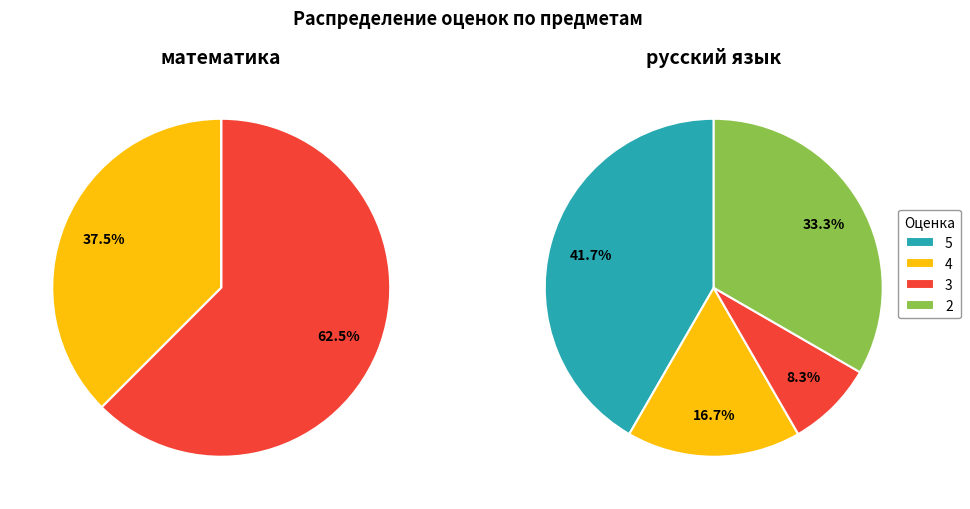

How many slices are in this pie chart?

4